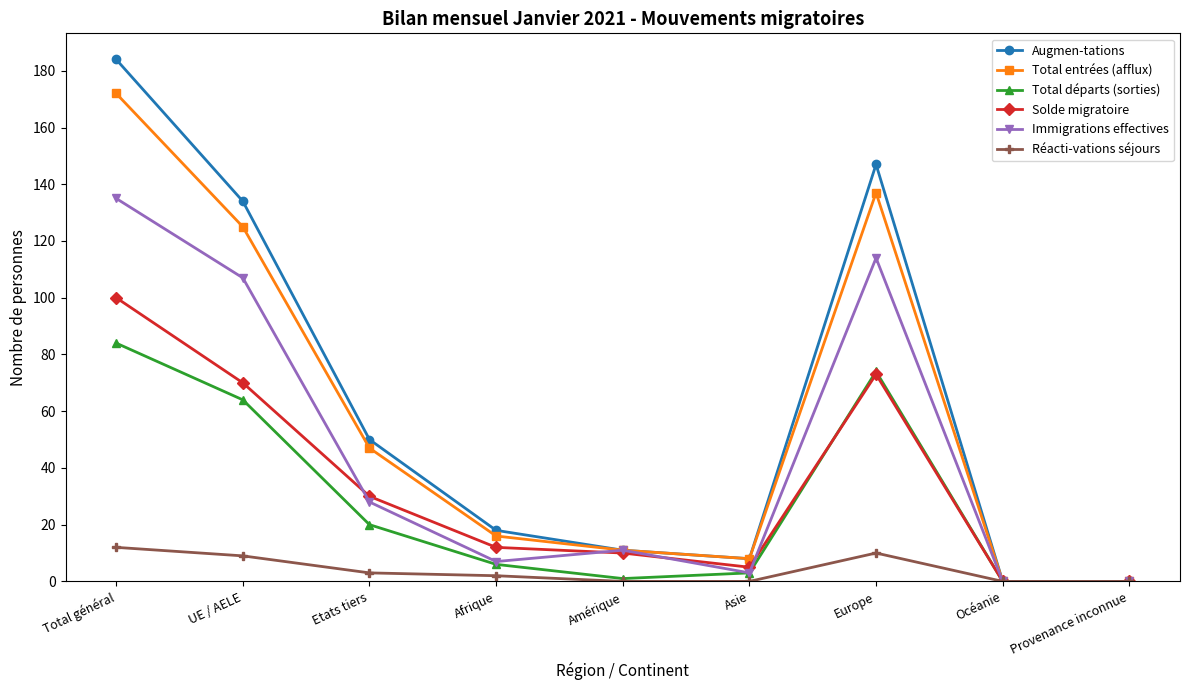

Reading left to right, transcribe all the data shown in this chart.

Augmen-tations: Total général=184	UE / AELE=134	Etats tiers=50	Afrique=18	Amérique=11	Asie=8	Europe=147	Océanie=0	Provenance inconnue=0
Total entrées (afflux): Total général=172	UE / AELE=125	Etats tiers=47	Afrique=16	Amérique=11	Asie=8	Europe=137	Océanie=0	Provenance inconnue=0
Total départs (sorties): Total général=84	UE / AELE=64	Etats tiers=20	Afrique=6	Amérique=1	Asie=3	Europe=74	Océanie=0	Provenance inconnue=0
Solde migratoire: Total général=100	UE / AELE=70	Etats tiers=30	Afrique=12	Amérique=10	Asie=5	Europe=73	Océanie=0	Provenance inconnue=0
Immigrations effectives: Total général=135	UE / AELE=107	Etats tiers=28	Afrique=7	Amérique=11	Asie=3	Europe=114	Océanie=0	Provenance inconnue=0
Réacti-vations séjours: Total général=12	UE / AELE=9	Etats tiers=3	Afrique=2	Amérique=0	Asie=0	Europe=10	Océanie=0	Provenance inconnue=0